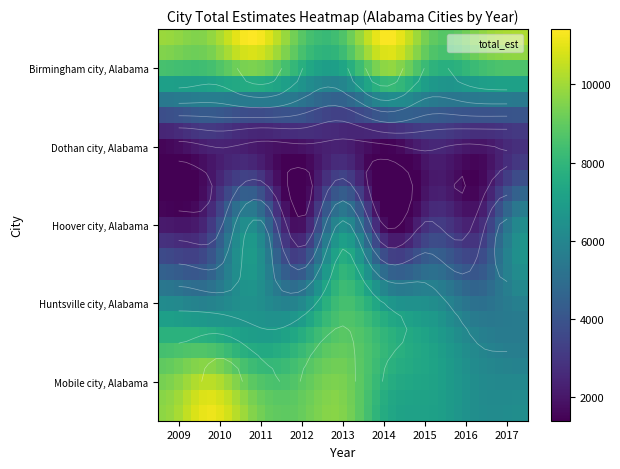

Reading right to left, extract all data points from this chart.

Birmingham city, Alabama: 10184	9643	8958	11397	8657	9042	11407	9644	9919
Dothan city, Alabama: 3082	2756	3230	2677	2529	2750	2502	3077	2463
Hoover city, Alabama: 0	2502	3123	1407	0	1738	0	2741	2126
Huntsville city, Alabama: 5589	5500	6760	7502	8658	6788	6575	6701	7066
Mobile city, Alabama: 0	0	7103	7426	9524	9020	9552	11135	9709